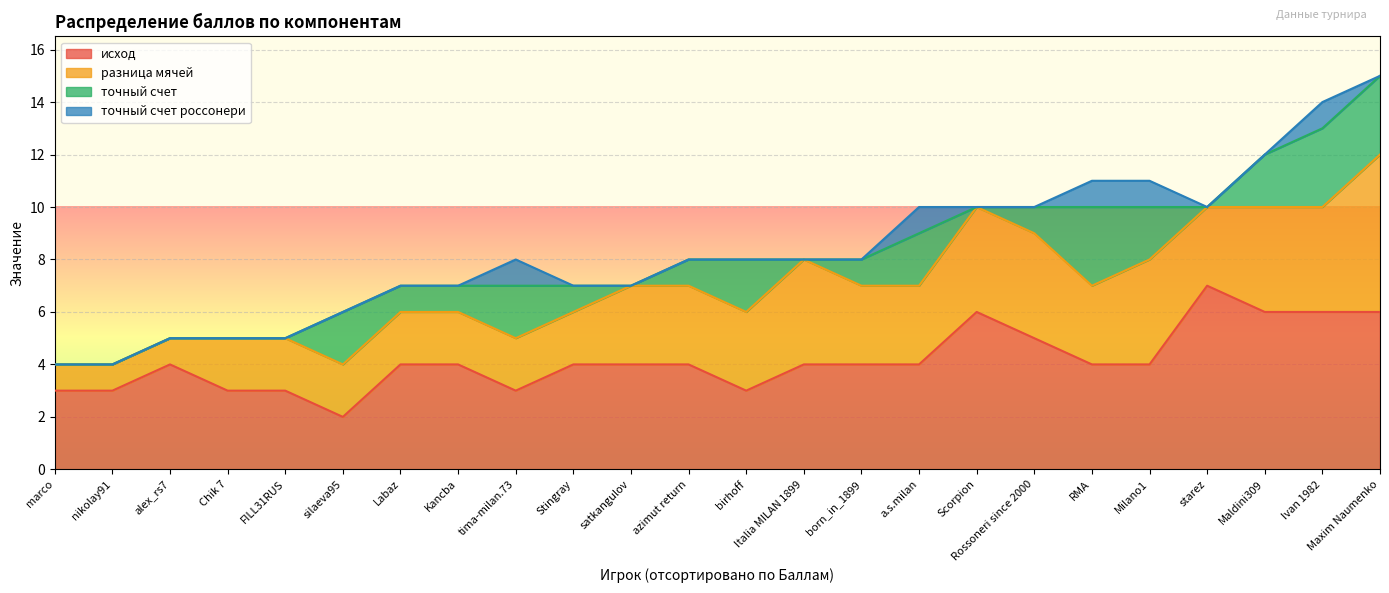

Which series changed the most between marco and Scorpion?

исход